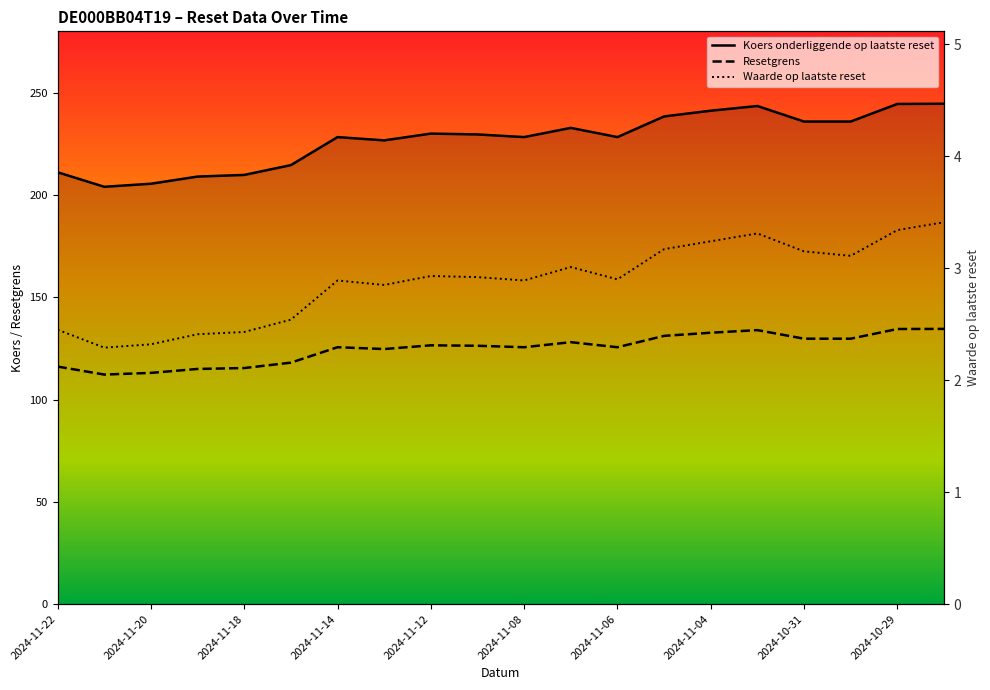

In Koers onderliggende op laatste reset, how many points are lower than both neighbors (excluding endpoints)?

4